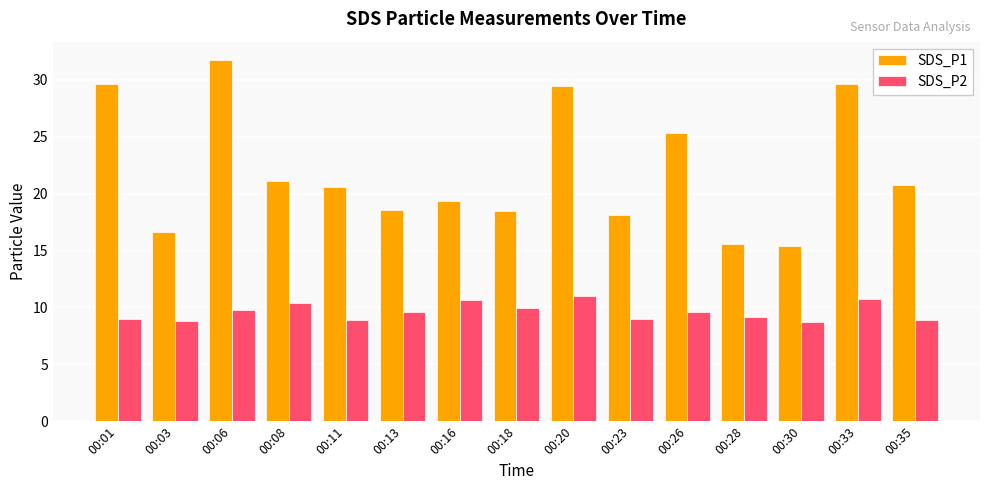

The SDS_P1 series shows 18.6 at 00:13. True or false?

True